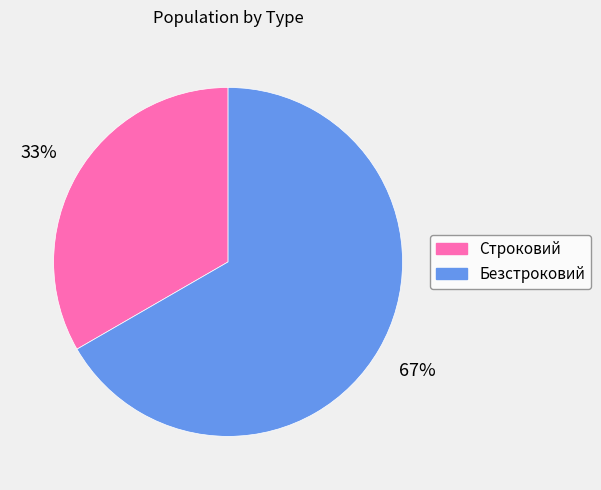

Do Безстроковий and Строковий together represent more than half of the pie?

Yes